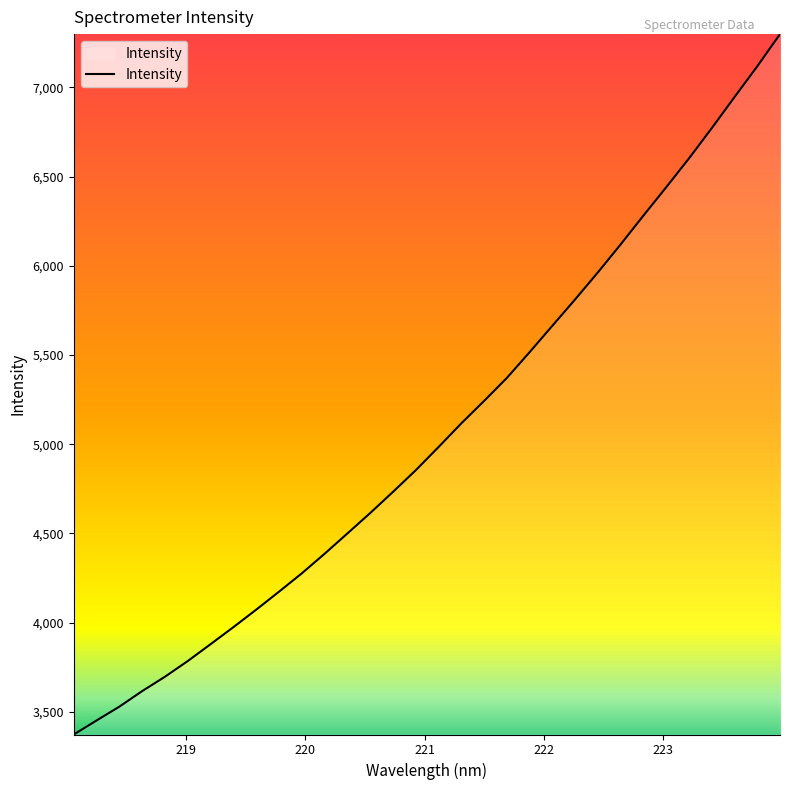

What is the difference between the maximum and minimum values?

3925.7